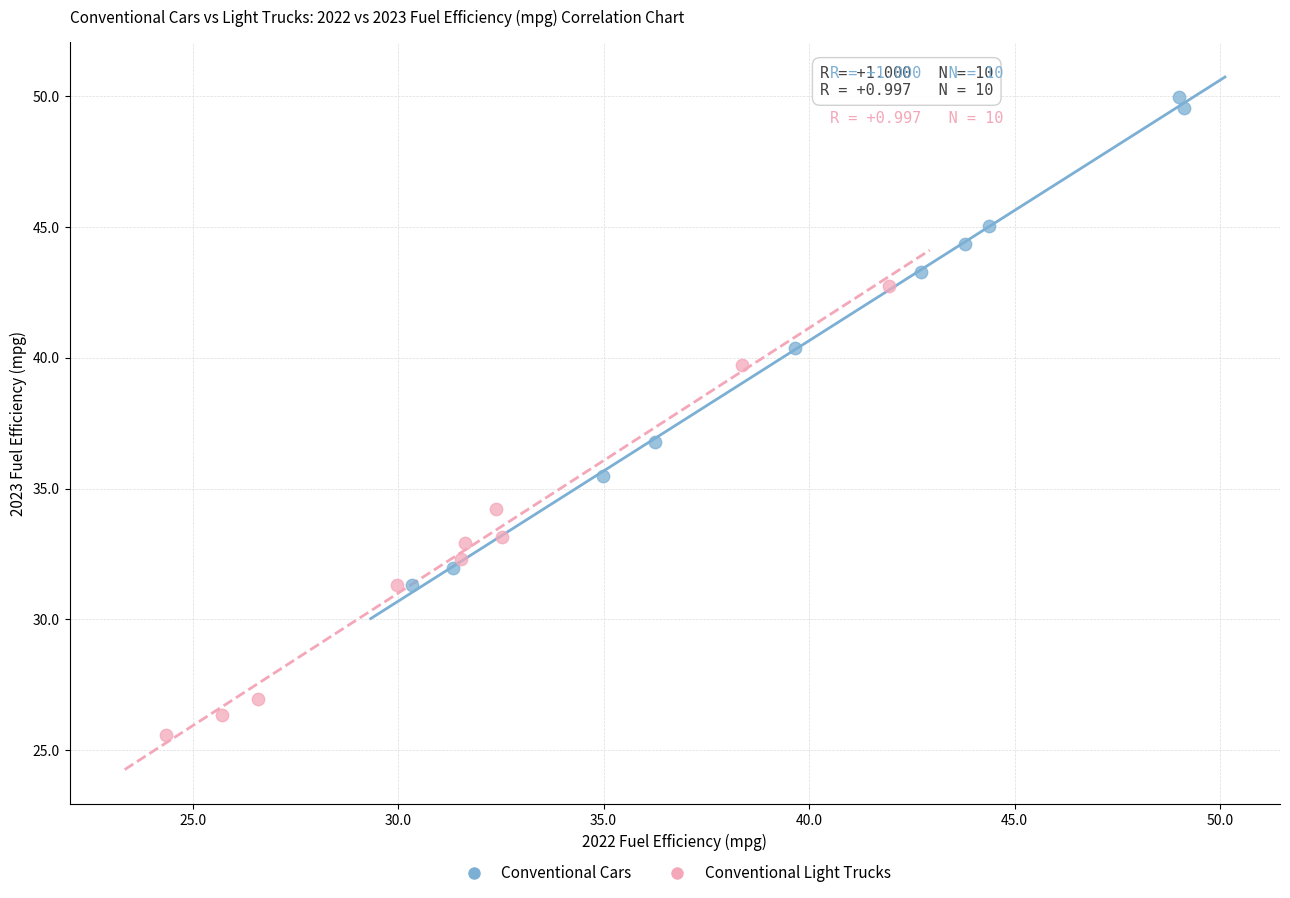

What are all the series names shown in the legend?

Conventional Cars, Conventional Light Trucks